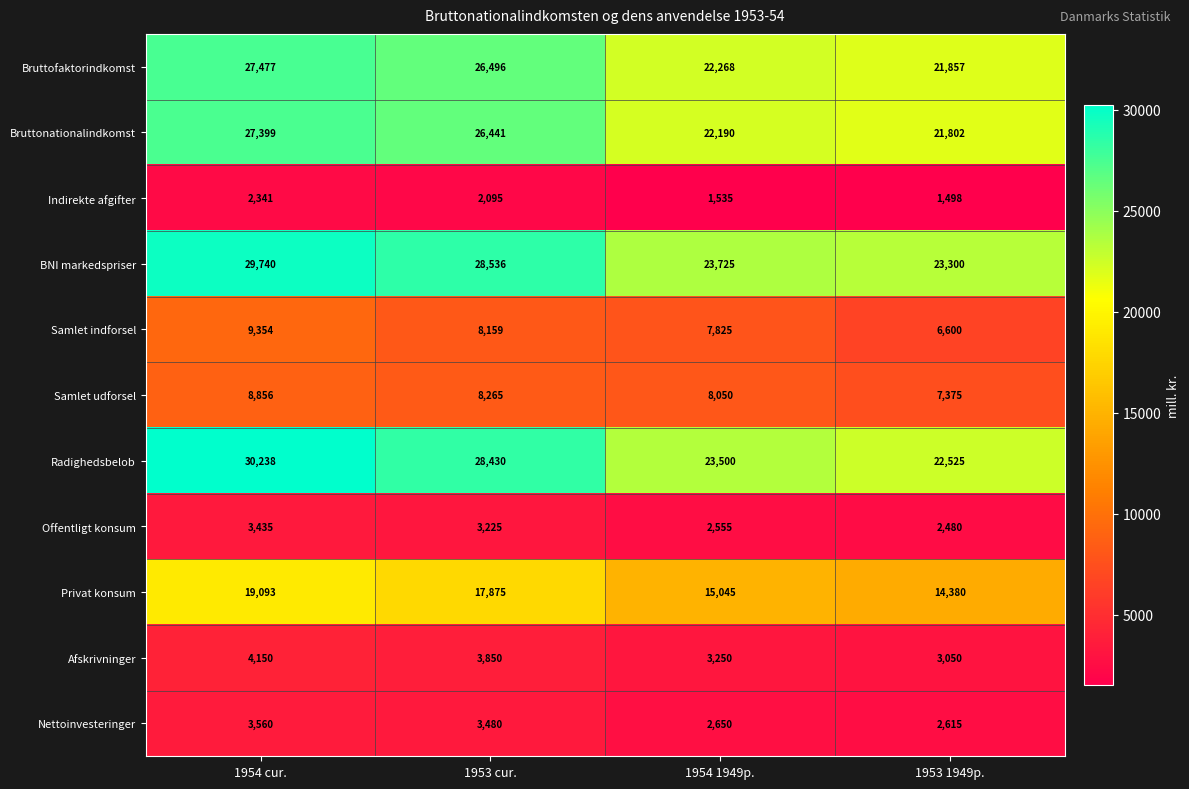

How many values in the Nettoinvesteringer series are below 3480?

2